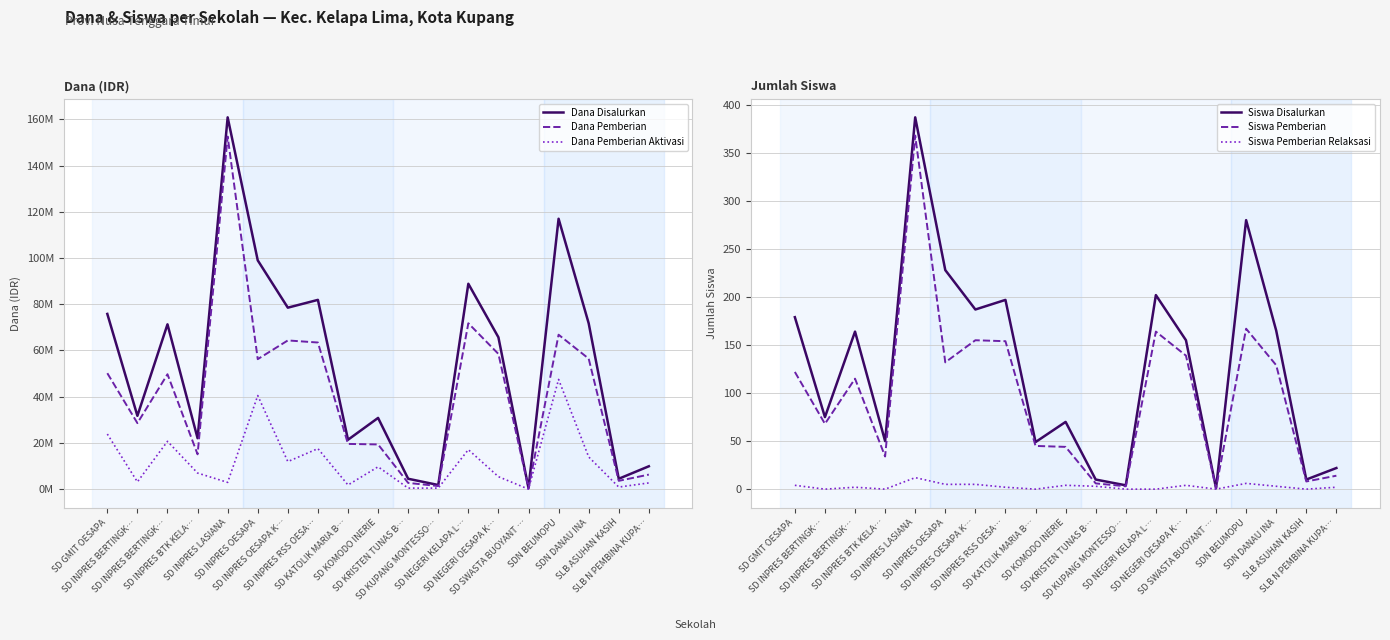

True or false: Dana Pemberian has a value of 450000 at SD SWASTA BUOYANT ….

True